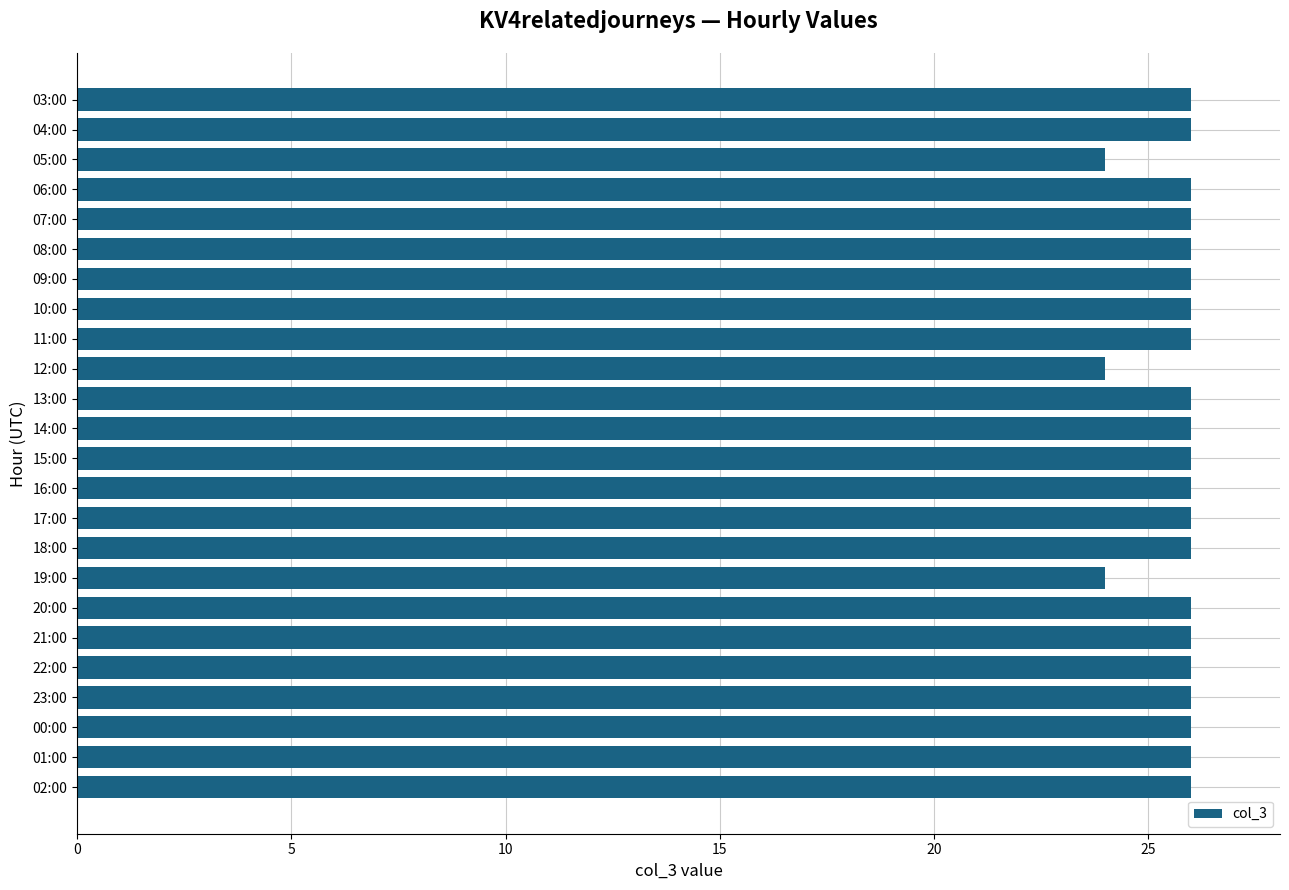

Reading top to bottom, transcribe all the data shown in this chart.

03:00=26	04:00=26	05:00=24	06:00=26	07:00=26	08:00=26	09:00=26	10:00=26	11:00=26	12:00=24	13:00=26	14:00=26	15:00=26	16:00=26	17:00=26	18:00=26	19:00=24	20:00=26	21:00=26	22:00=26	23:00=26	00:00=26	01:00=26	02:00=26